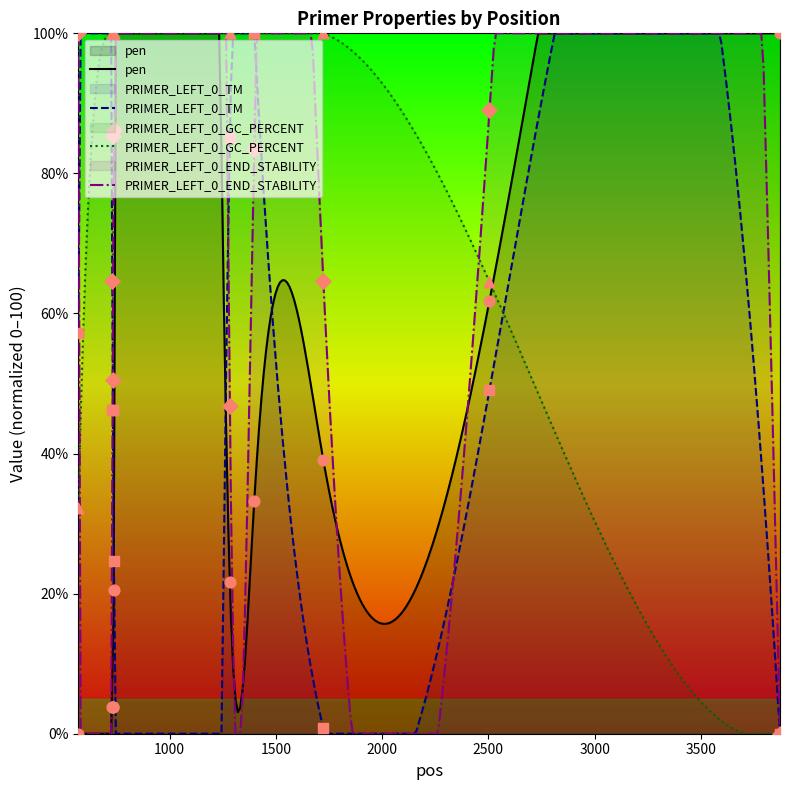

At which category is the sum across all series the highest?

1398